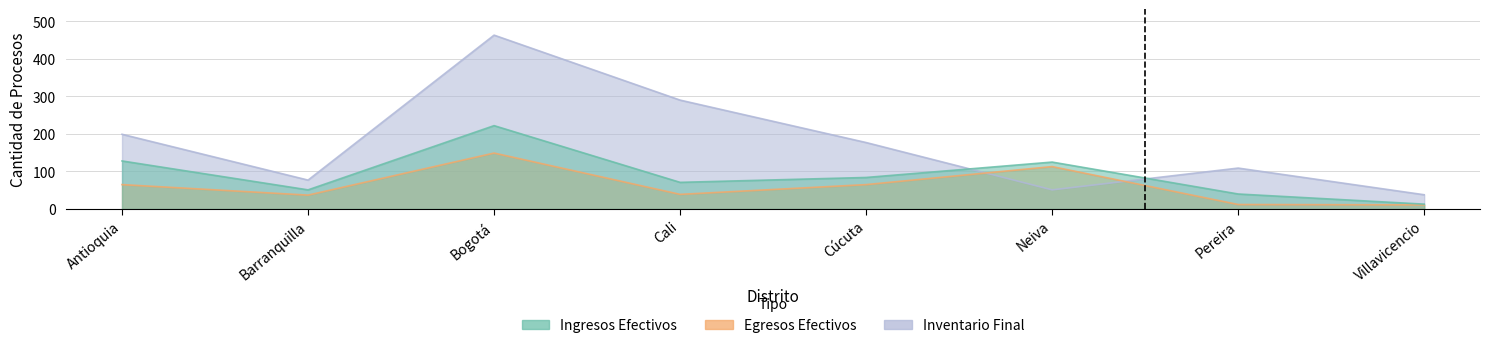

How many interior local peaks does the Ingresos Efectivos series have?

2